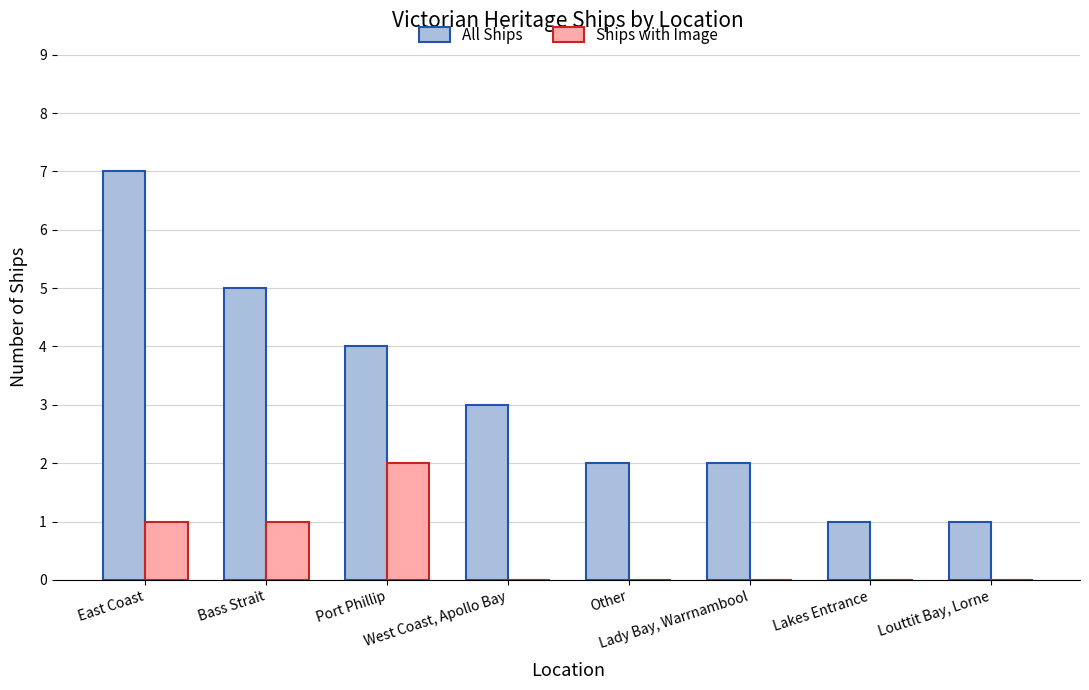

Reading right to left, transcribe all the data shown in this chart.

All Ships: 1	1	2	2	3	4	5	7
Ships with Image: 0	0	0	0	0	2	1	1